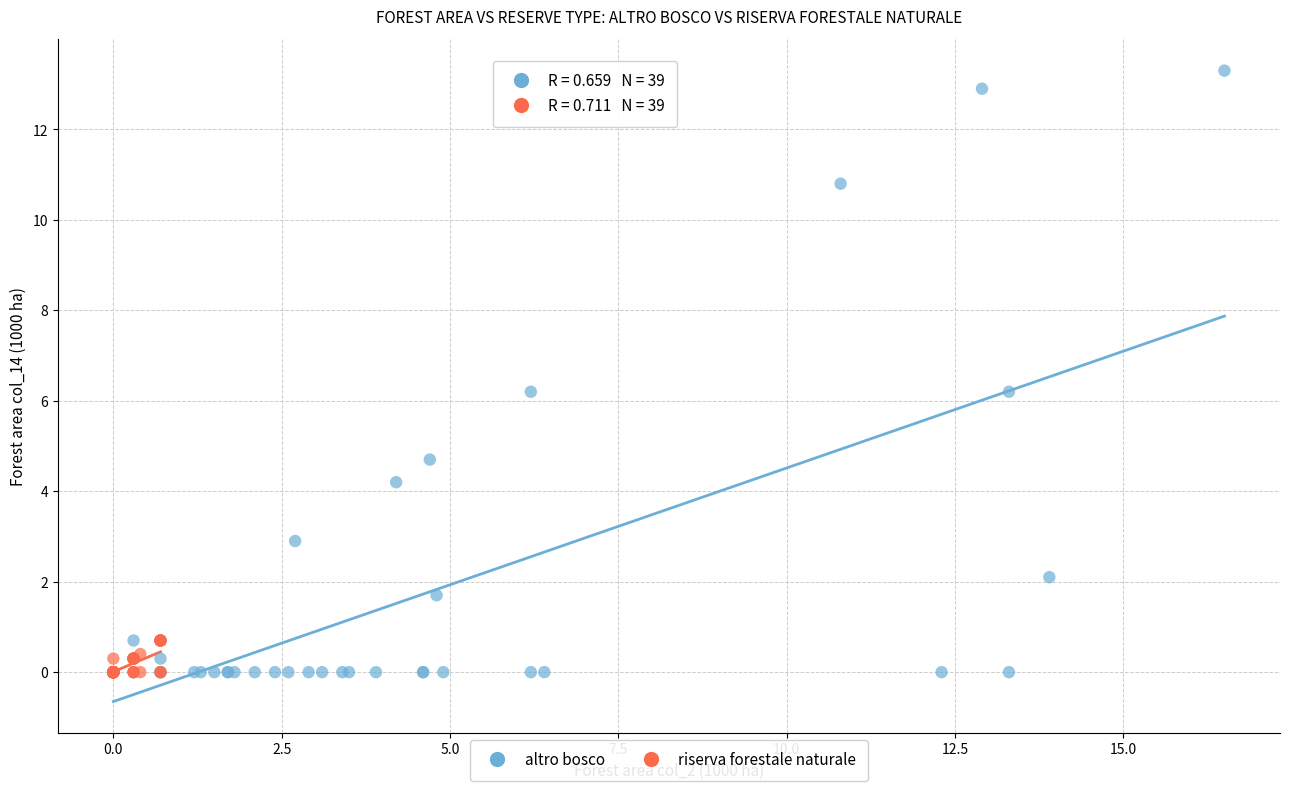

Which series contains the highest Y value?

altro bosco